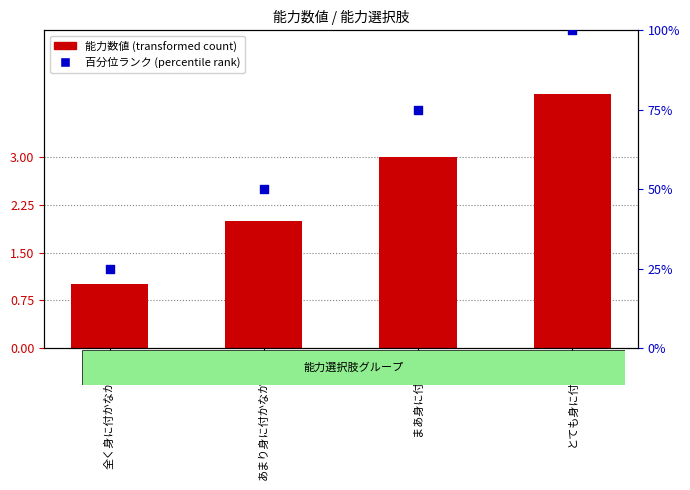

Which series contains the lowest Y value?

能力数値